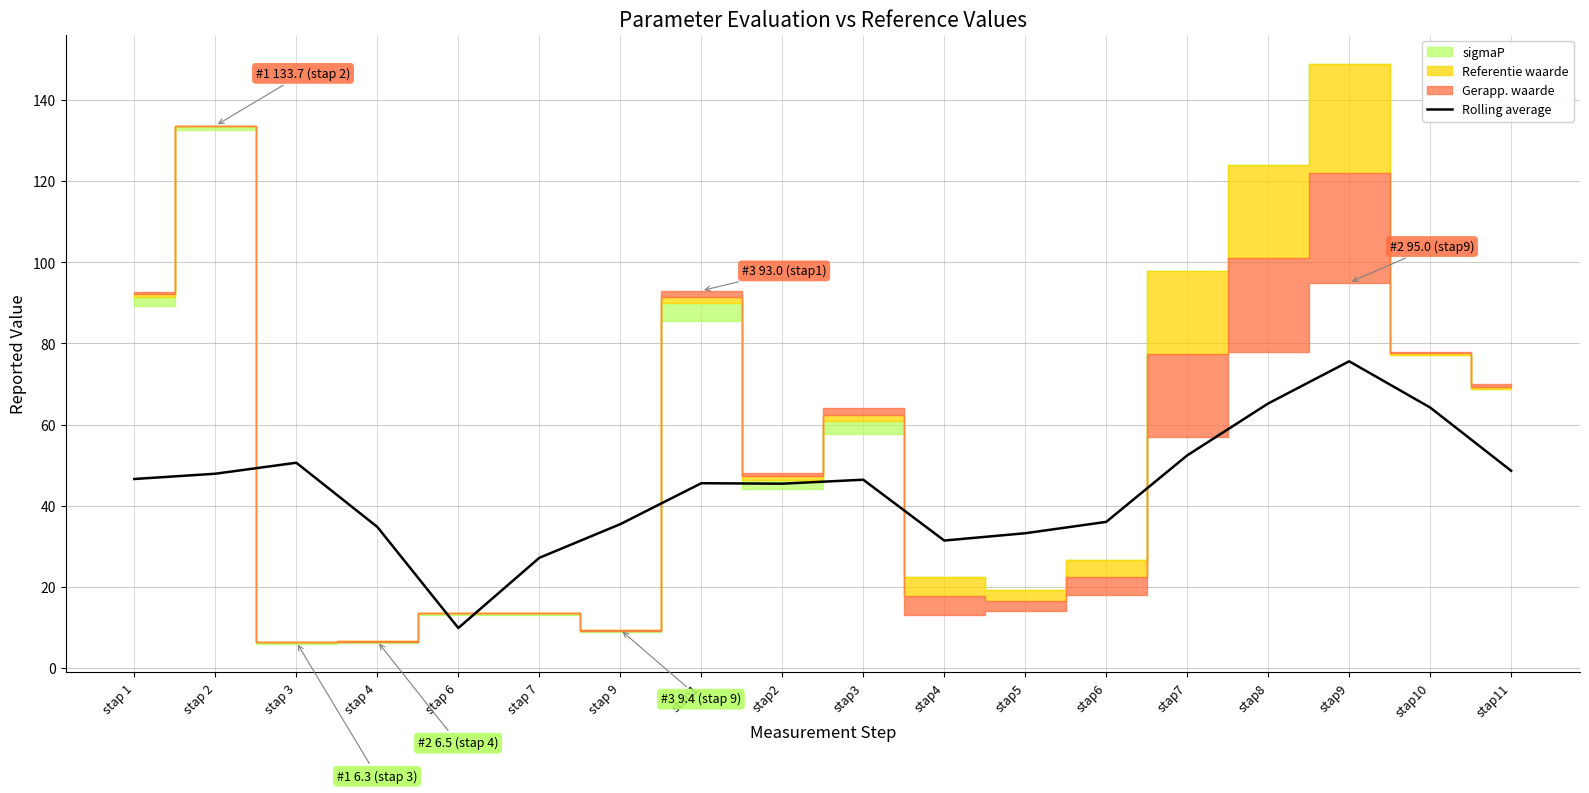

Which has a higher value, stap11 or stap10?

stap10